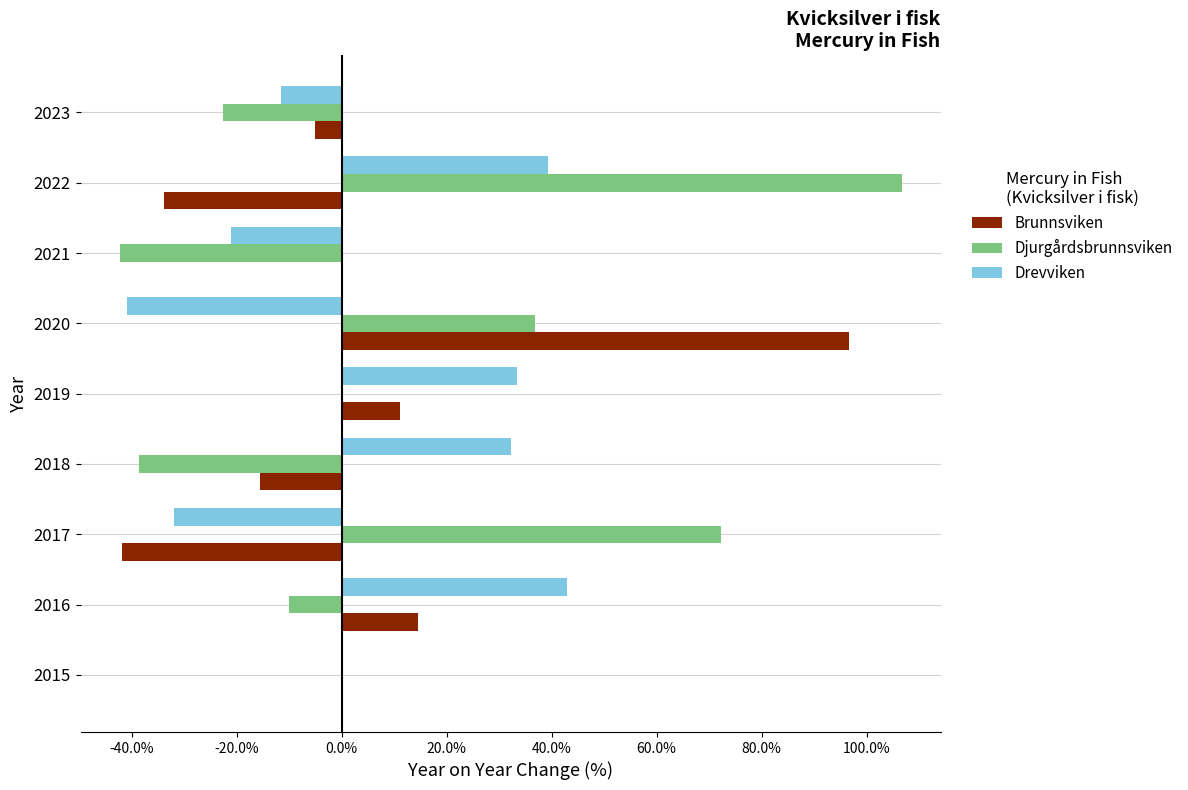

How many data points in Djurgårdsbrunnsviken are less than 0?

4